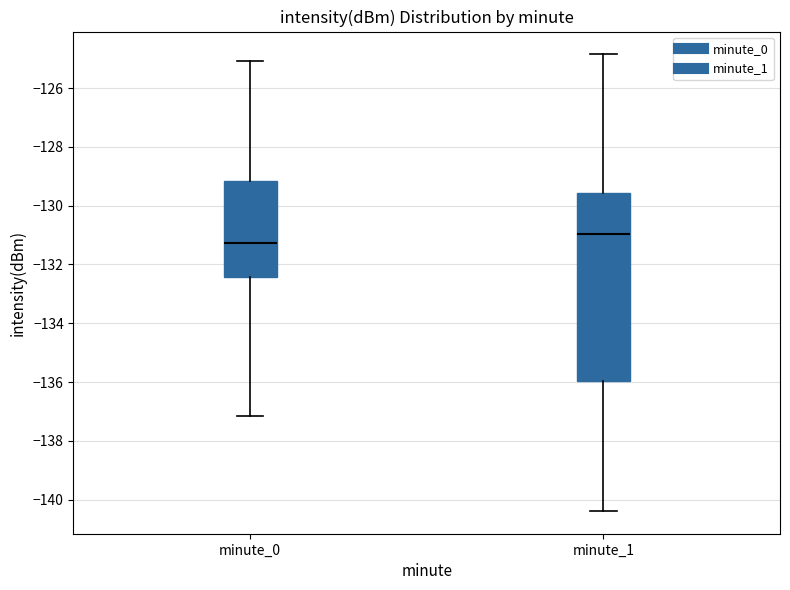

Reading left to right, read every box against the y-axis: the position of its median line, the range the box covers, and the ends of its whiskers. The values are not printed on the chart, so give them approximately, as read against the axis.

minute_0: median -131.2, box -132.4 to -129.2, whiskers -137.2 to -125.0
minute_1: median -131.0, box -136.0 to -129.6, whiskers -140.4 to -124.8